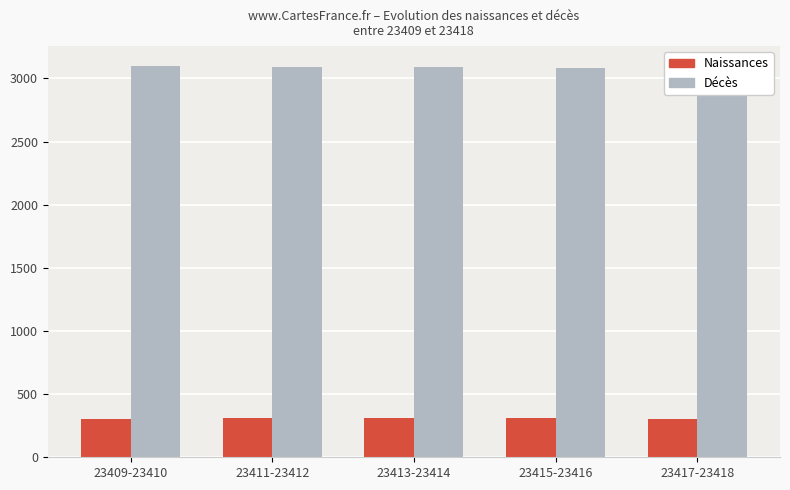

At which label does Naissances first exceed 307?

23411-23412